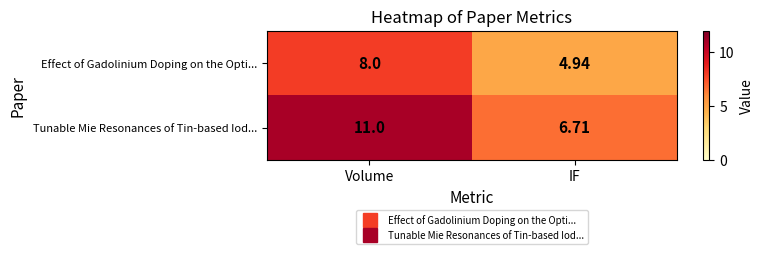

At which label does Tunable Mie Resonances of Tin-based Iod... reach its peak?

Volume